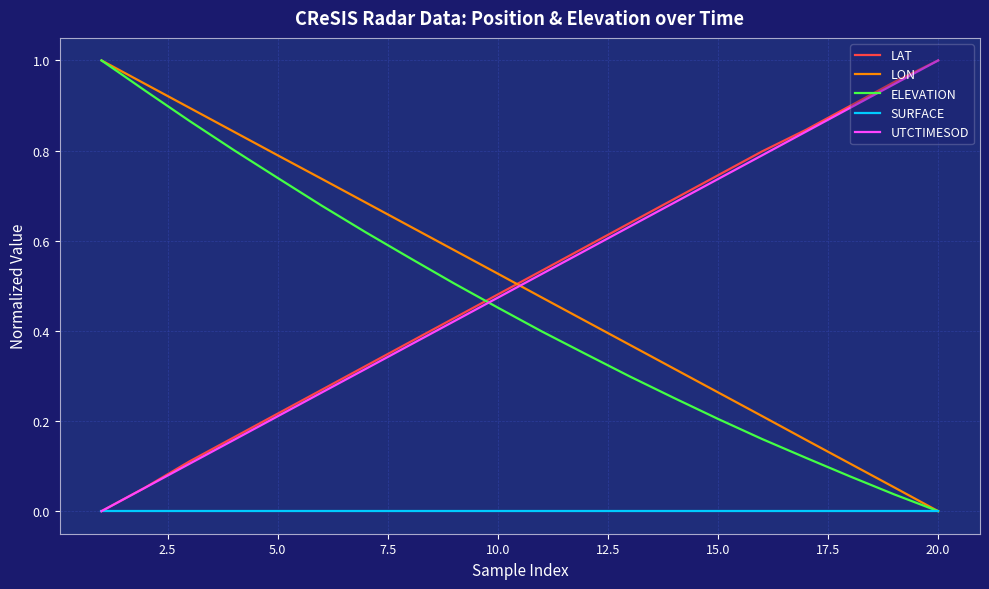

How many times do ELEVATION and LAT cross each other?

1